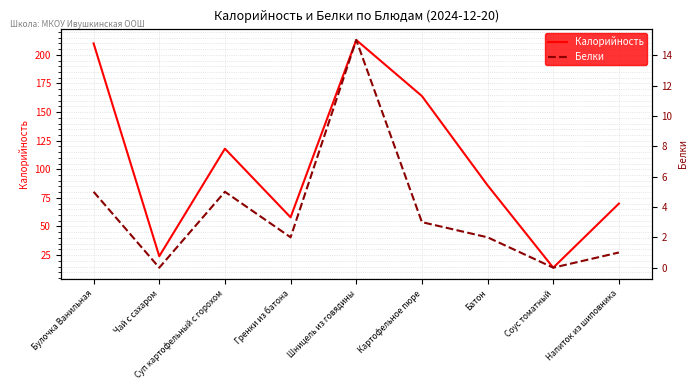

What are all the series names shown in the legend?

Калорийность, Белки